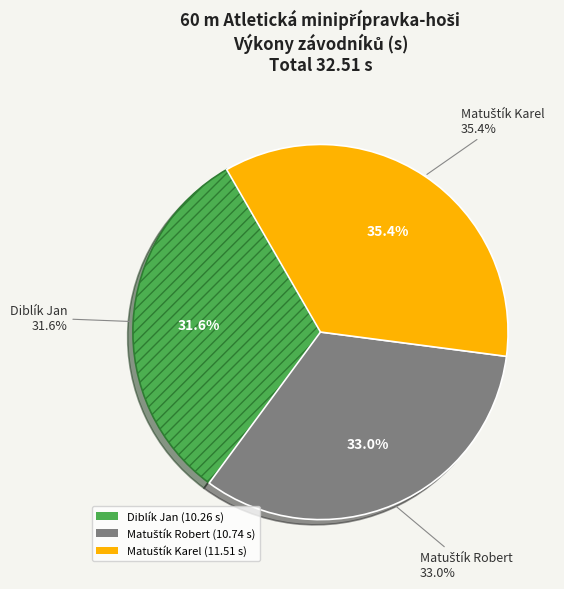

Is there a majority slice in this chart?

No